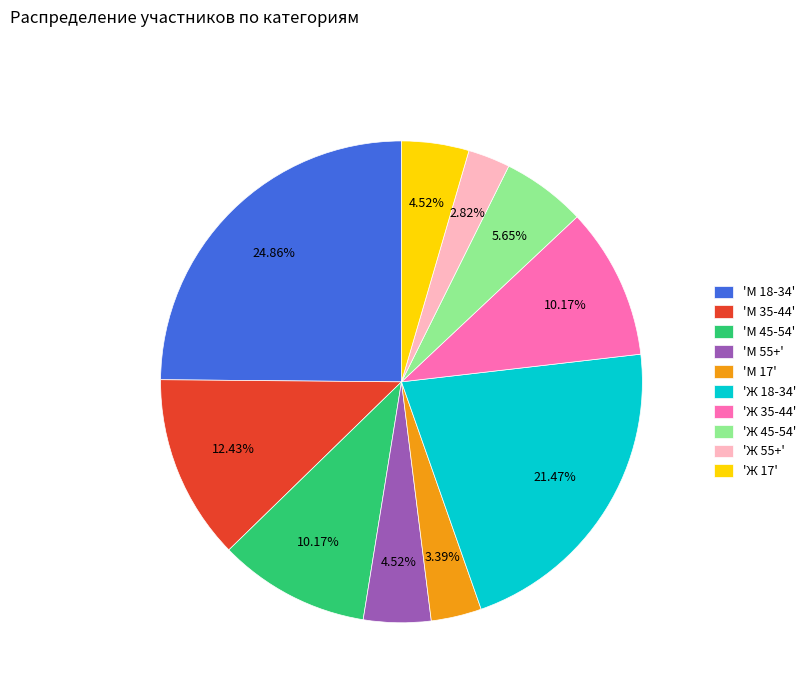

What is the ratio of the value at 'М 45-54' to the value at 'Ж 45-54'?

1.8